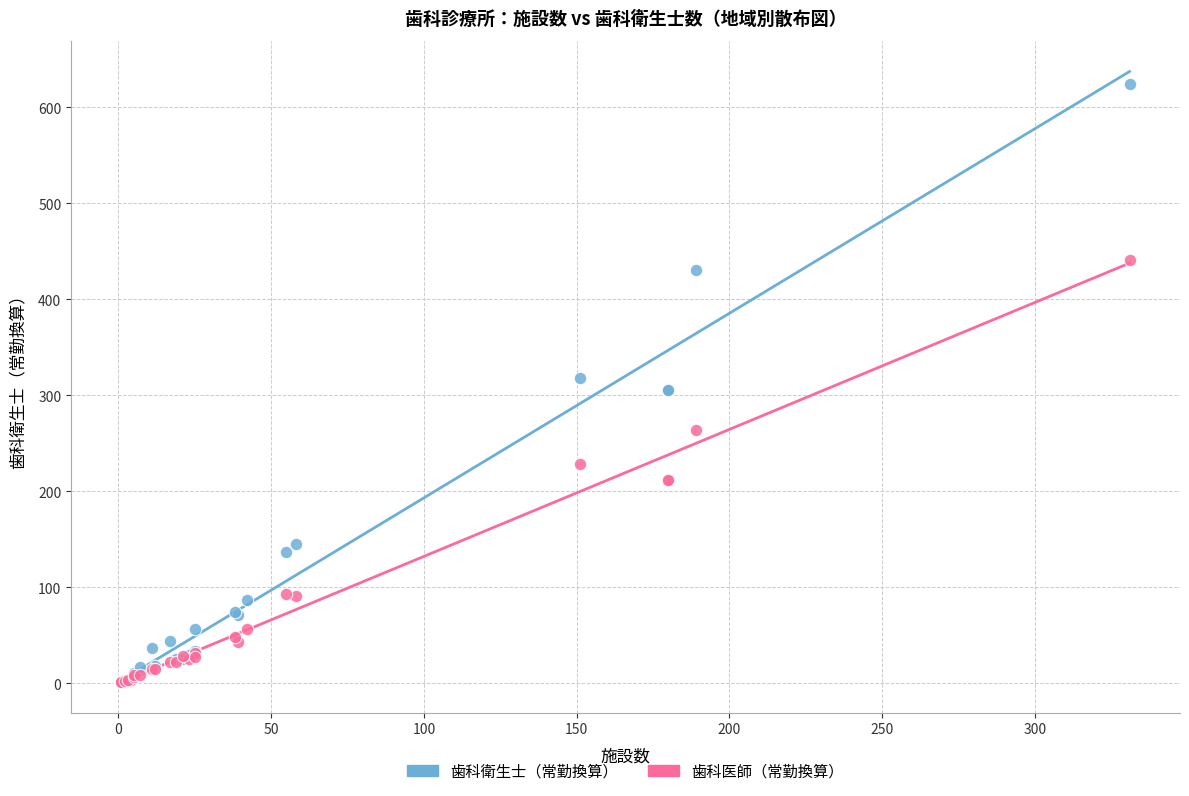

What are all the series names shown in the legend?

歯科衛生士（常勤換算）, 歯科医師（常勤換算）